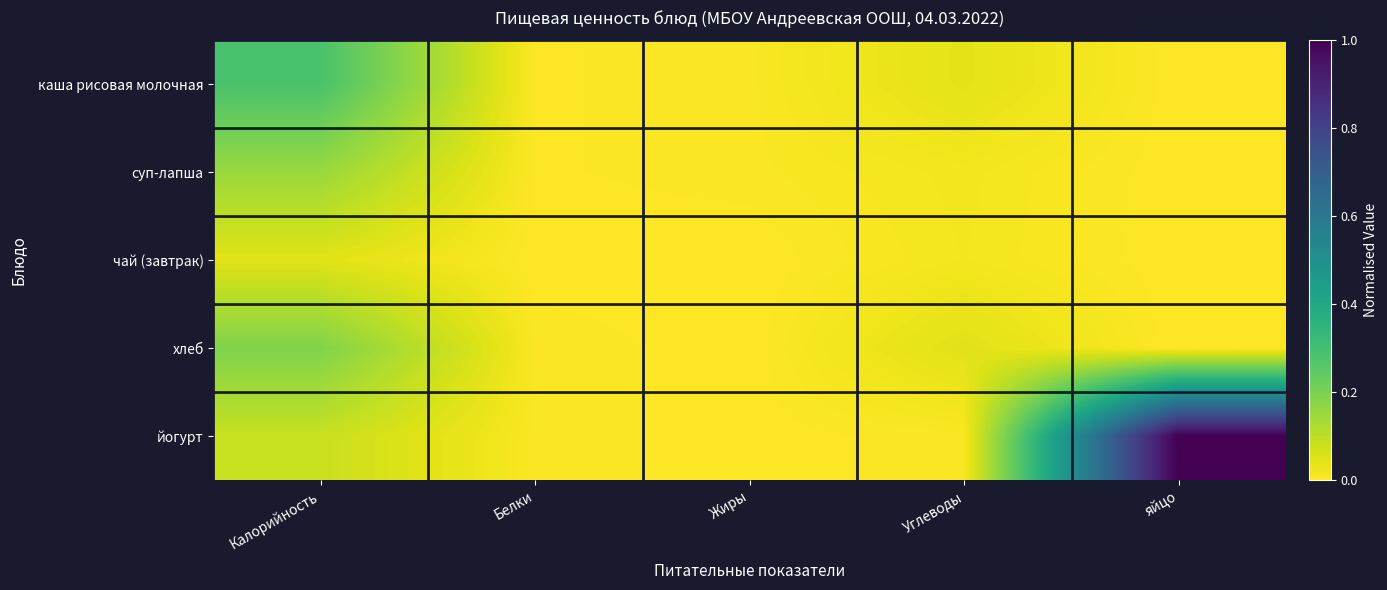

Between яйцо and Жиры, which is larger?

Жиры